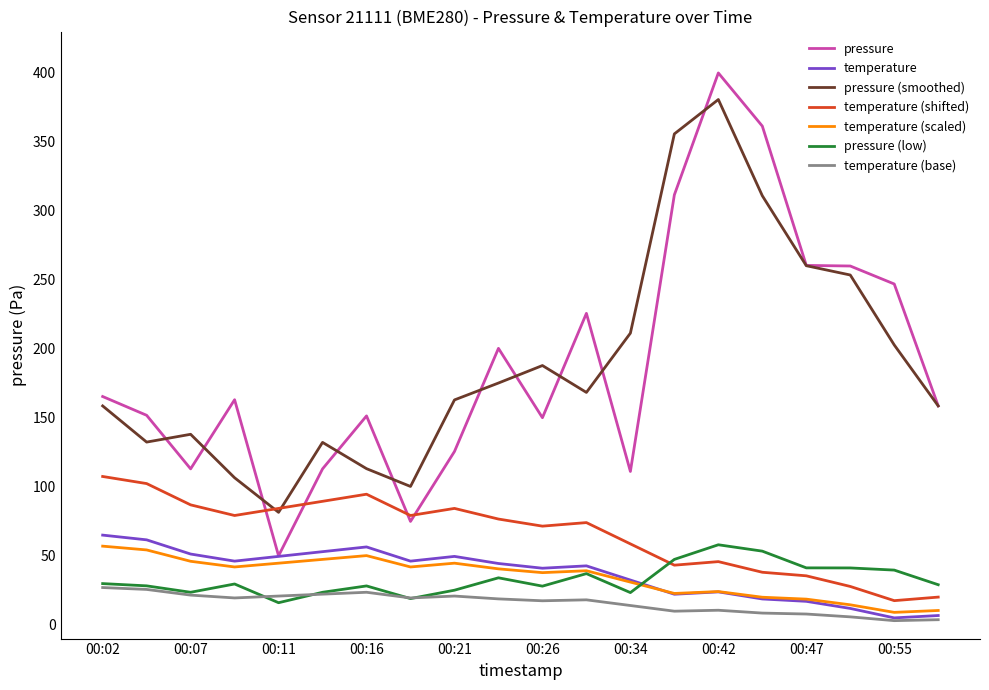

What is the greatest value displayed?

400.0